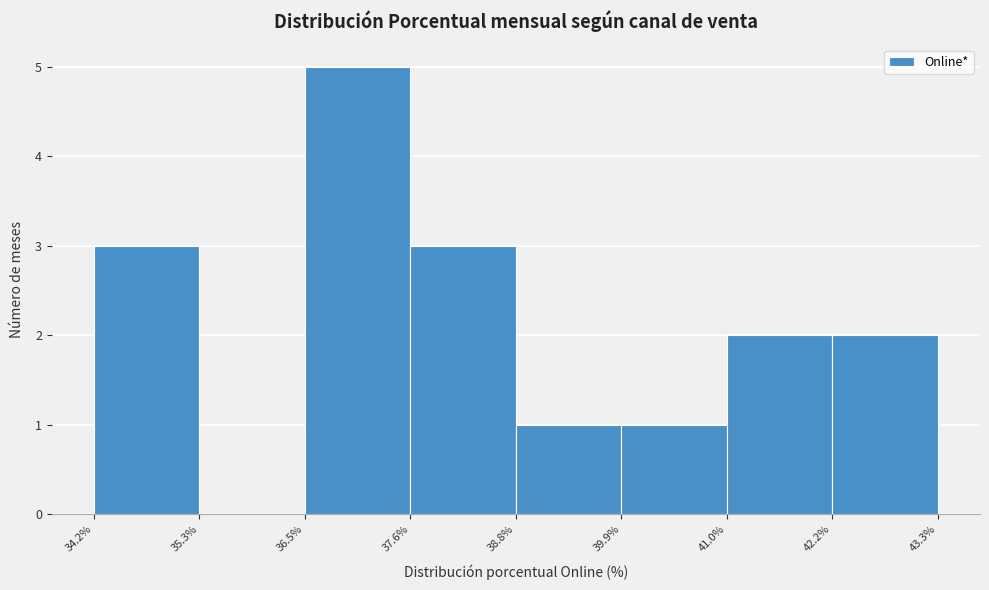

Over which range of the x-axis is the bar tallest?

36.5% to 37.6%